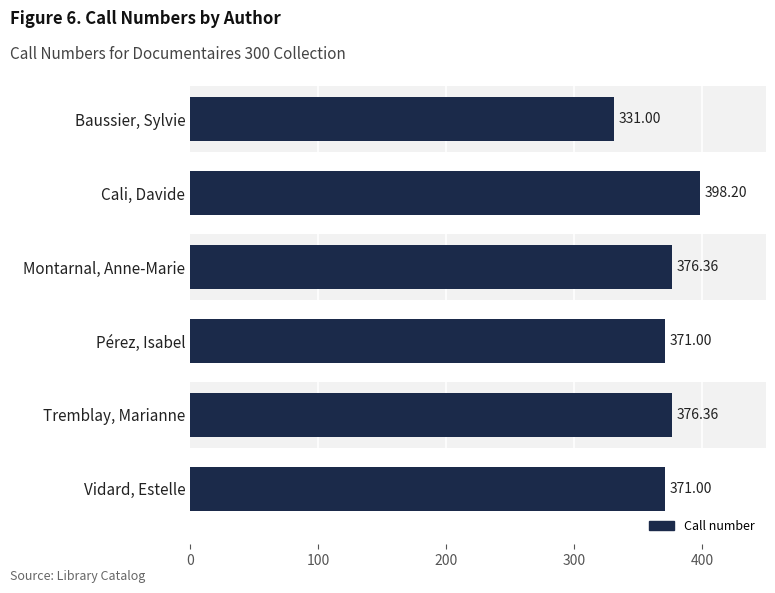

The chart shows a value of 216.9 at Vidard, Estelle. True or false?

False